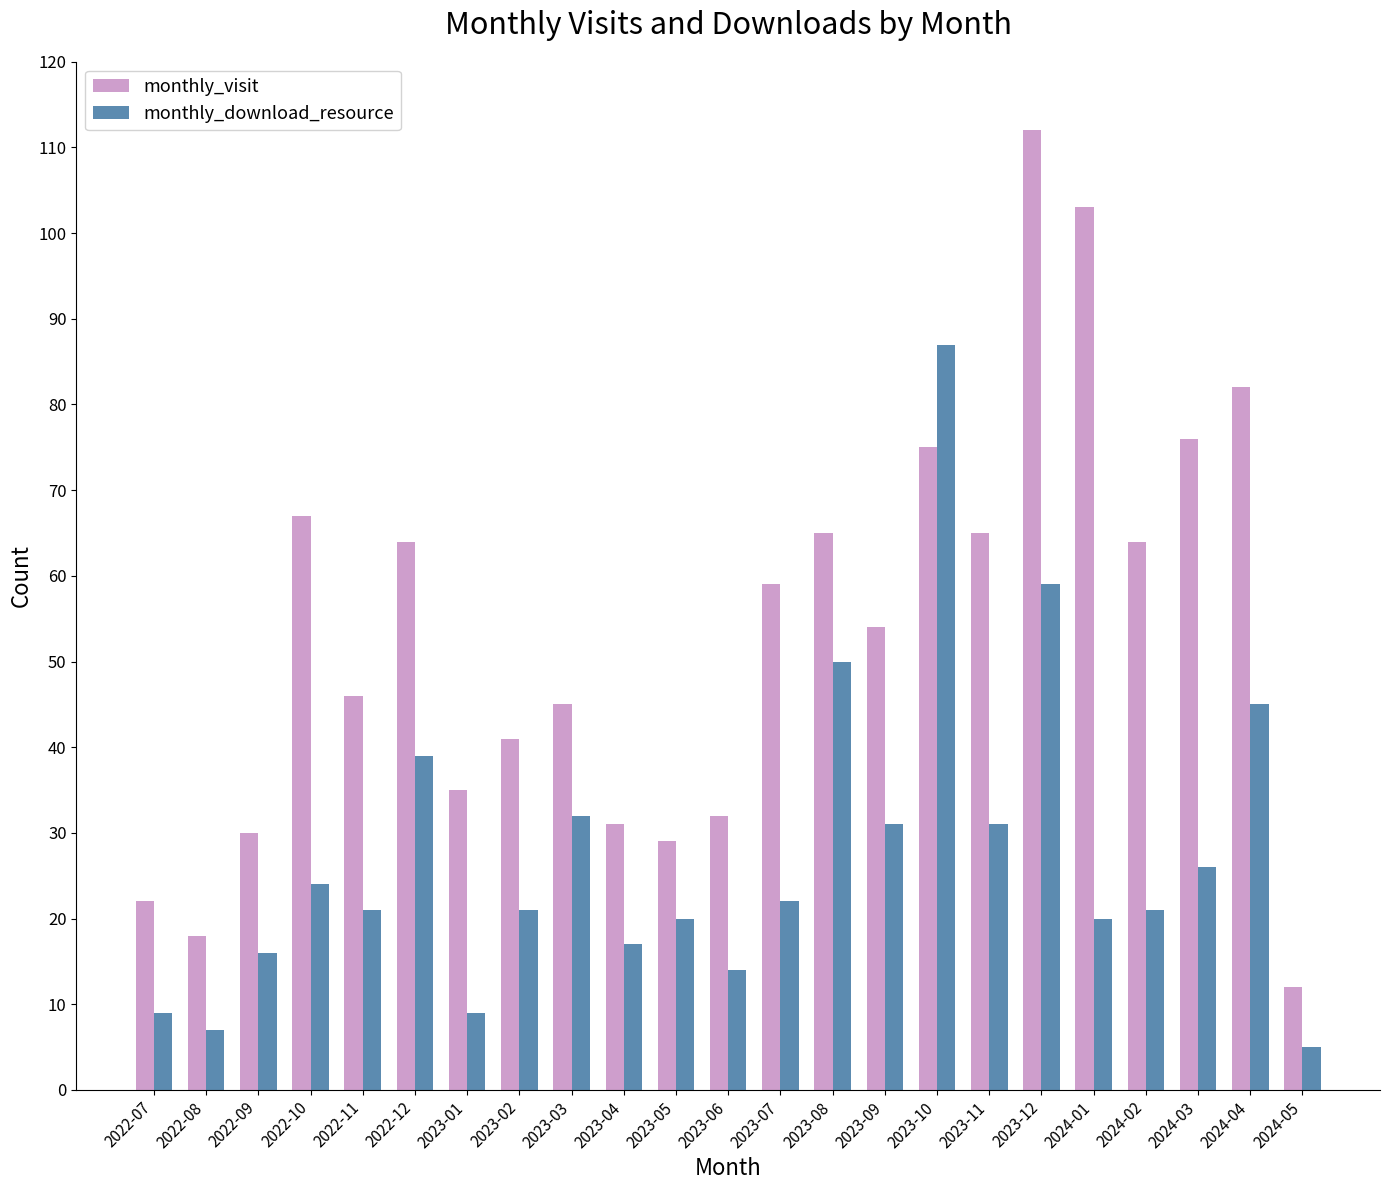

Where does the monthly_visit series first go above 54?

2022-10